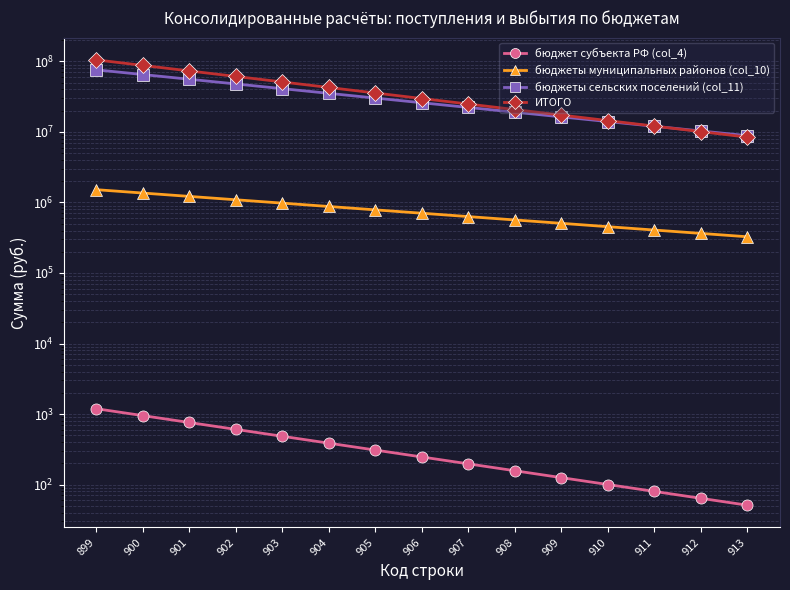

True or false: бюджеты сельских поселений (col_11) and бюджет субъекта РФ (col_4) cross at least once.

False